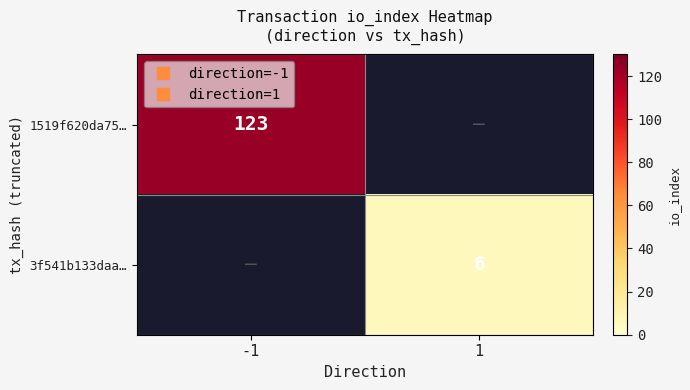

How many series are shown in this chart?

2